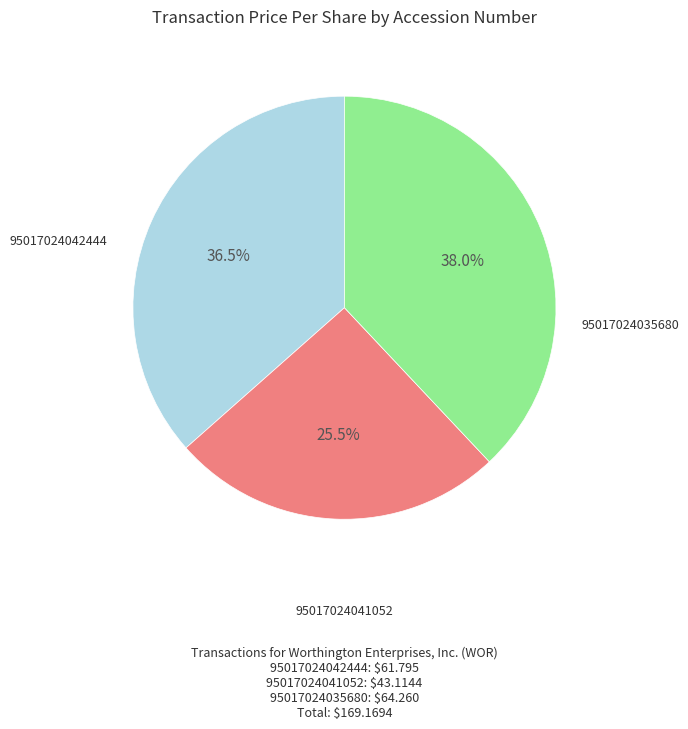

Does any single category account for the majority?

No